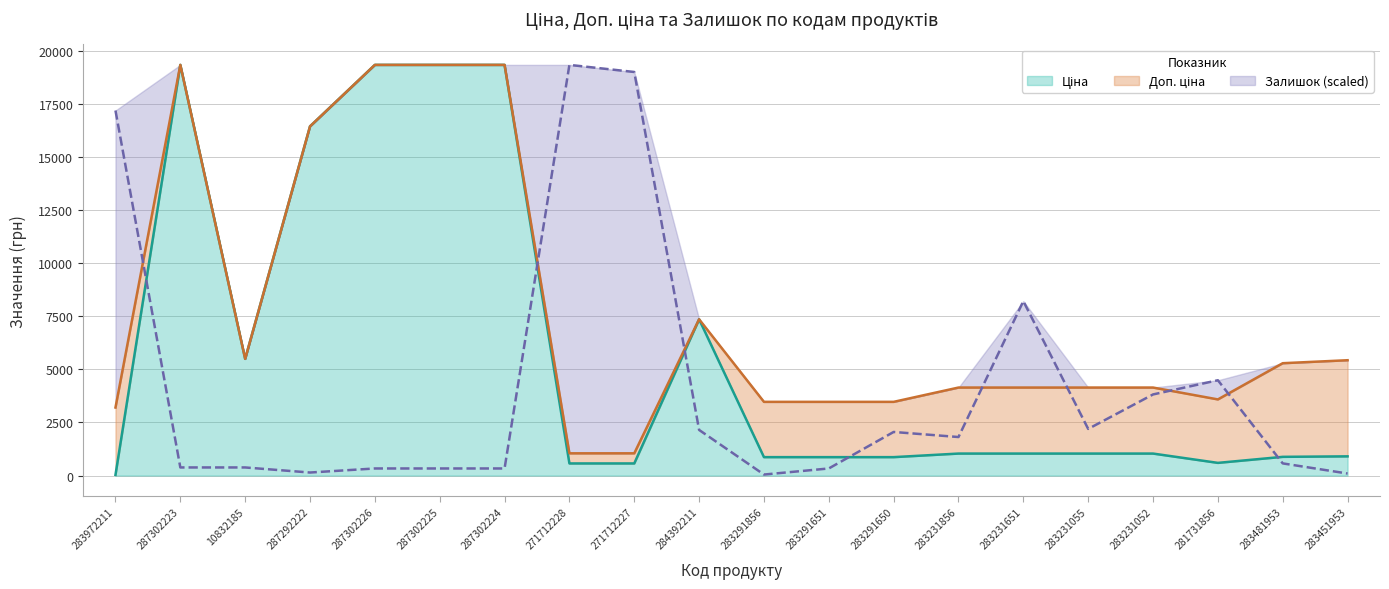

At which label does Залишок first exceed 1814?

283972211